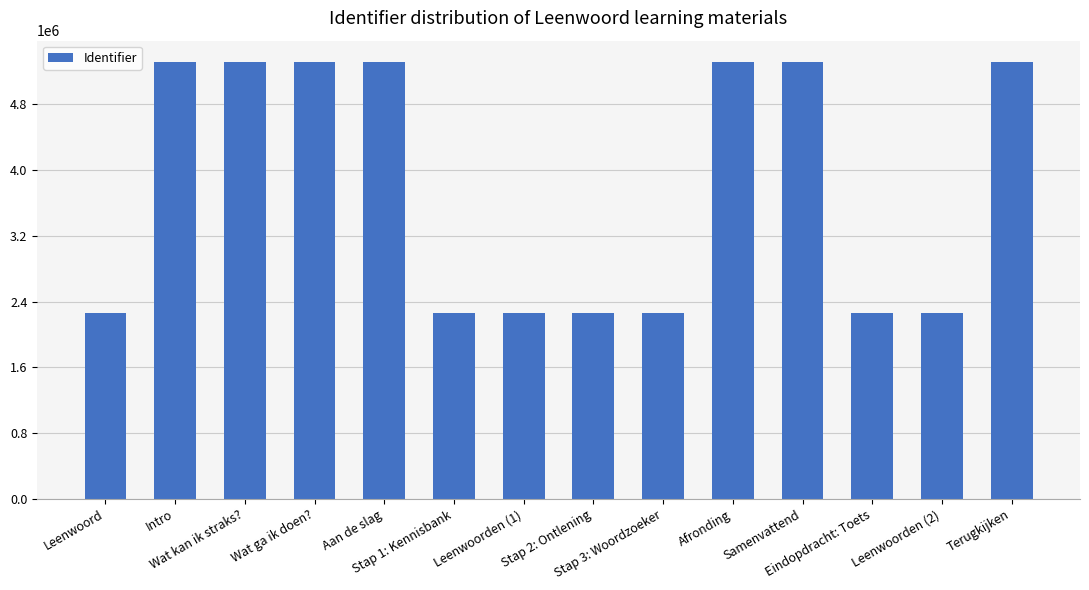

The chart shows a value of 2262808 at Leenwoorden (1). True or false?

True